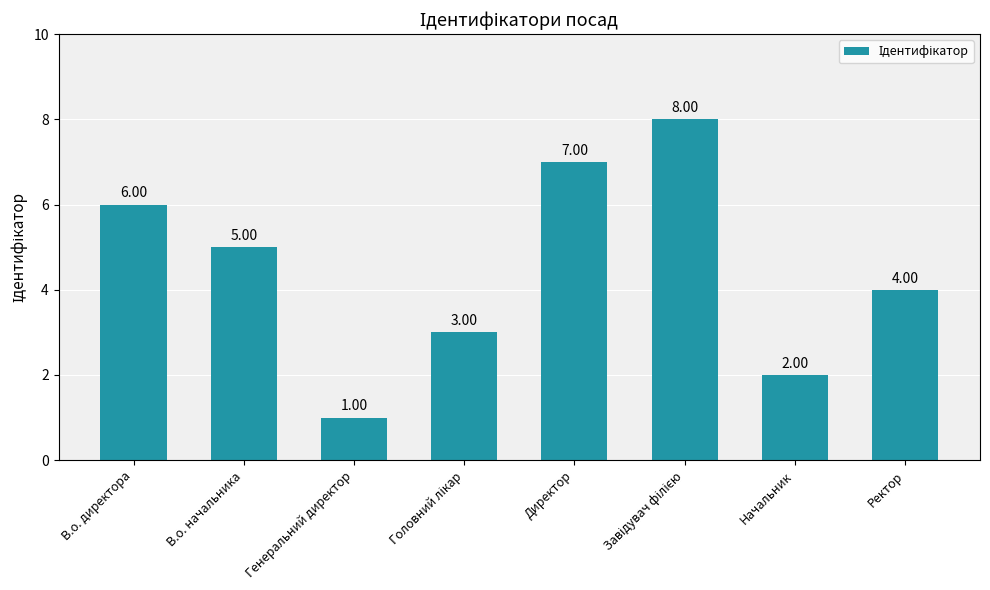

True or false: the data shows 2 at Начальник.

True